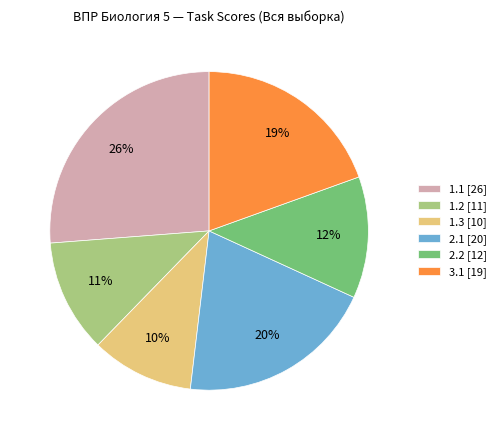

Between 1.1 [26] and 2.2 [12], which is larger?

1.1 [26]